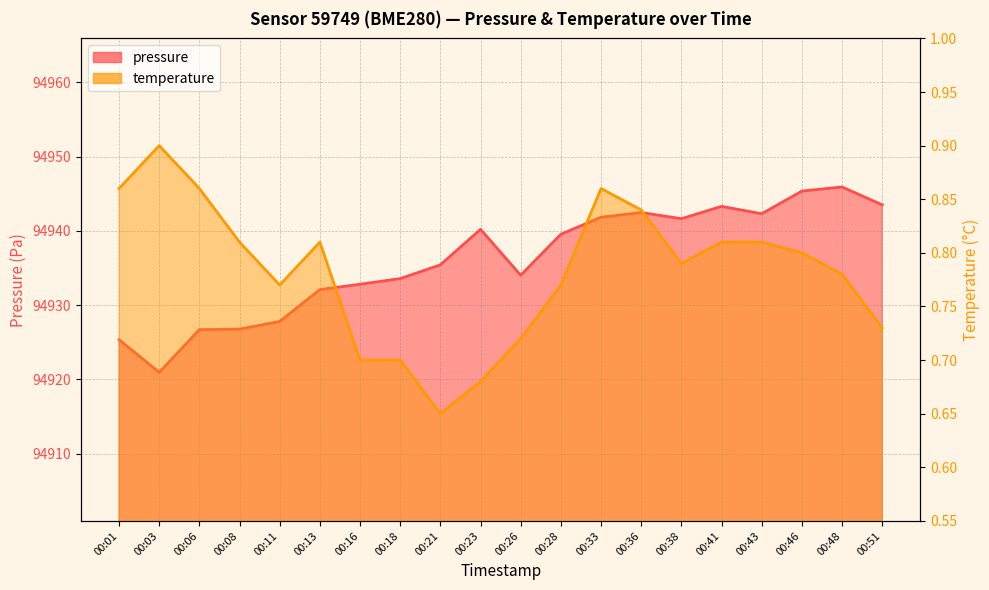

Does the chart have visible grid lines?

Yes